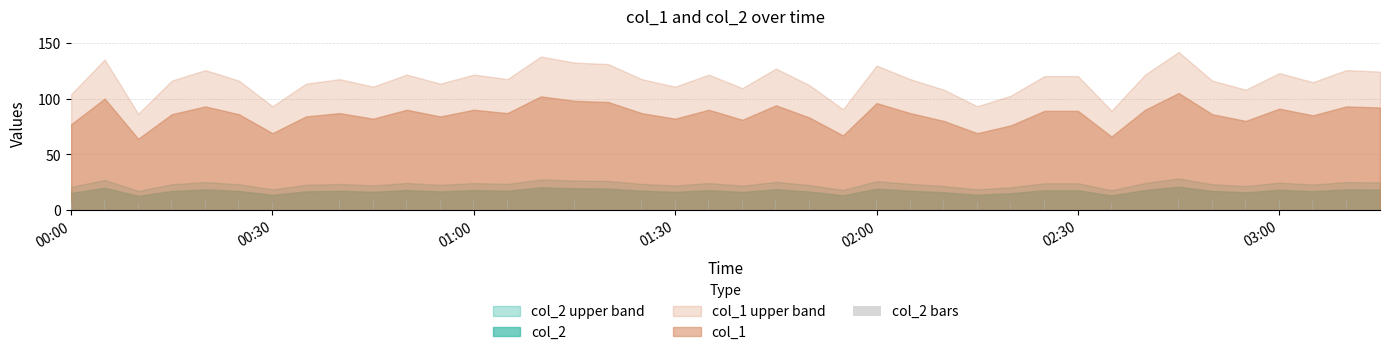

What is the sum of all values?

344.0